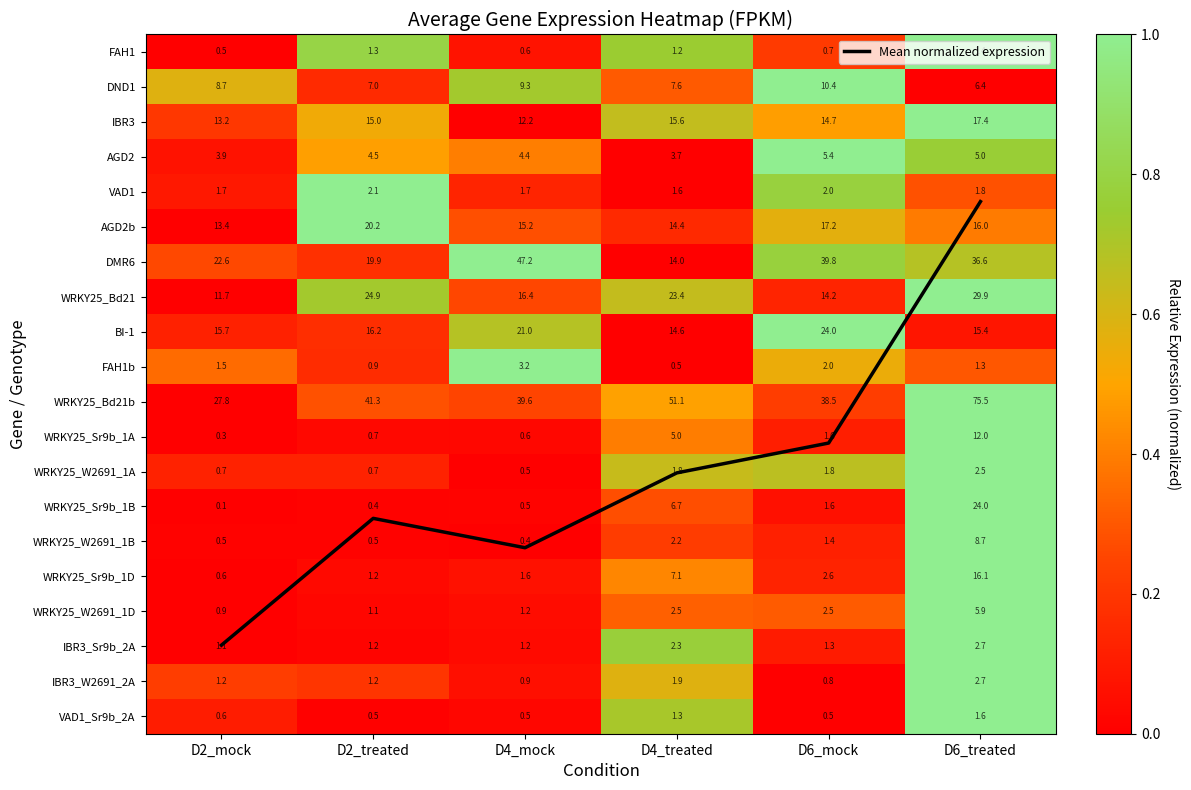

Is it true that WRKY25_W2691_1B equals 0.0 at D2_treated?

False